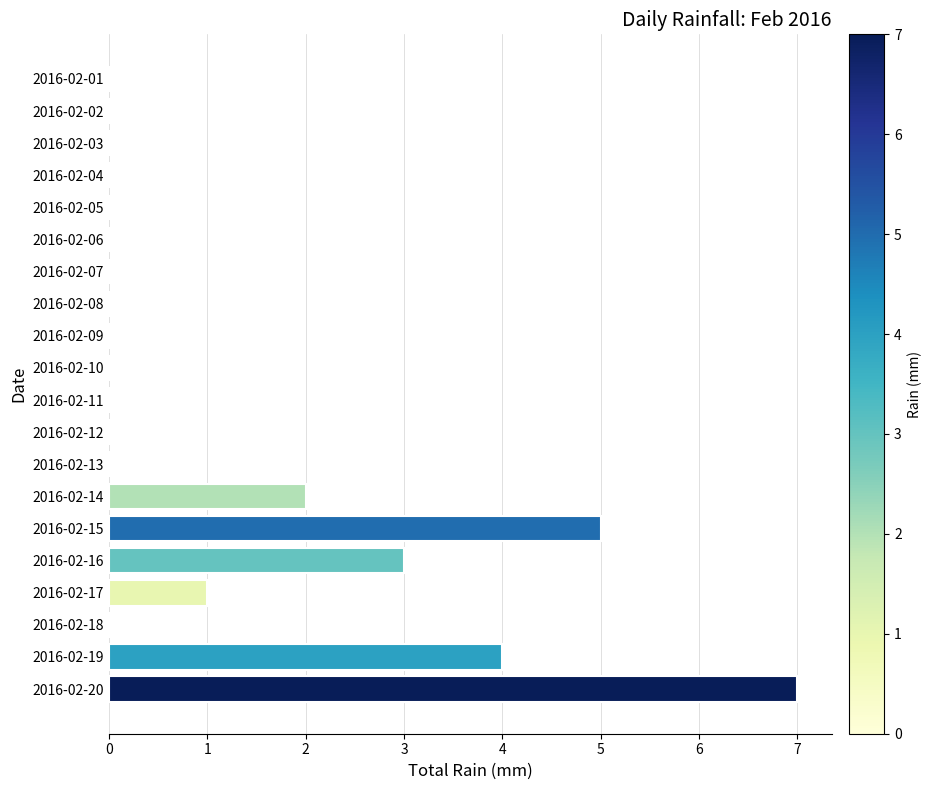

Reading top to bottom, transcribe all the data shown in this chart.

2016-02-01=0	2016-02-02=0	2016-02-03=0	2016-02-04=0	2016-02-05=0	2016-02-06=0	2016-02-07=0	2016-02-08=0	2016-02-09=0	2016-02-10=0	2016-02-11=0	2016-02-12=0	2016-02-13=0	2016-02-14=2	2016-02-15=5	2016-02-16=3	2016-02-17=1	2016-02-18=0	2016-02-19=4	2016-02-20=7